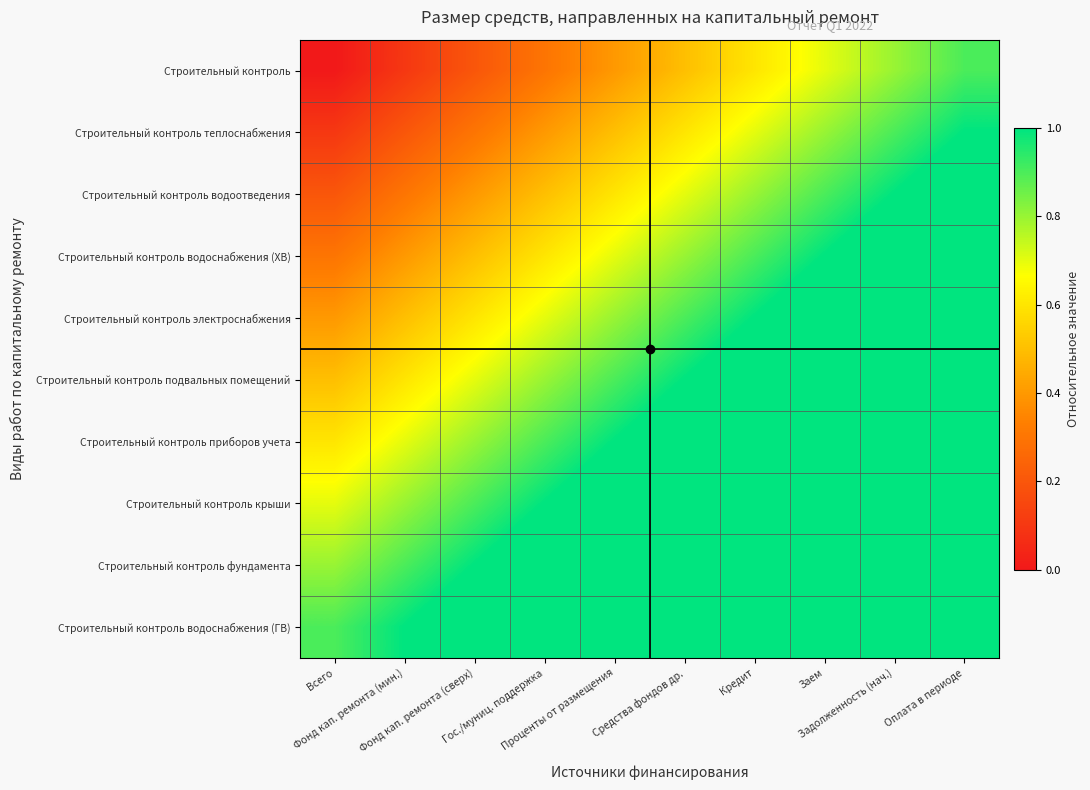

Between Фонд кап. ремонта (мин.) and Проценты от размещения, which is larger?

Проценты от размещения